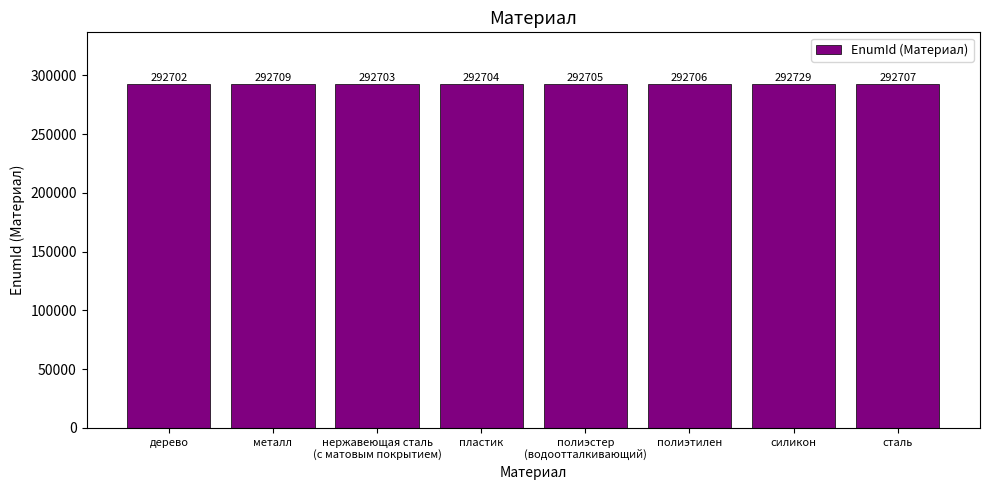

Which label corresponds to the smallest value in the chart?

дерево